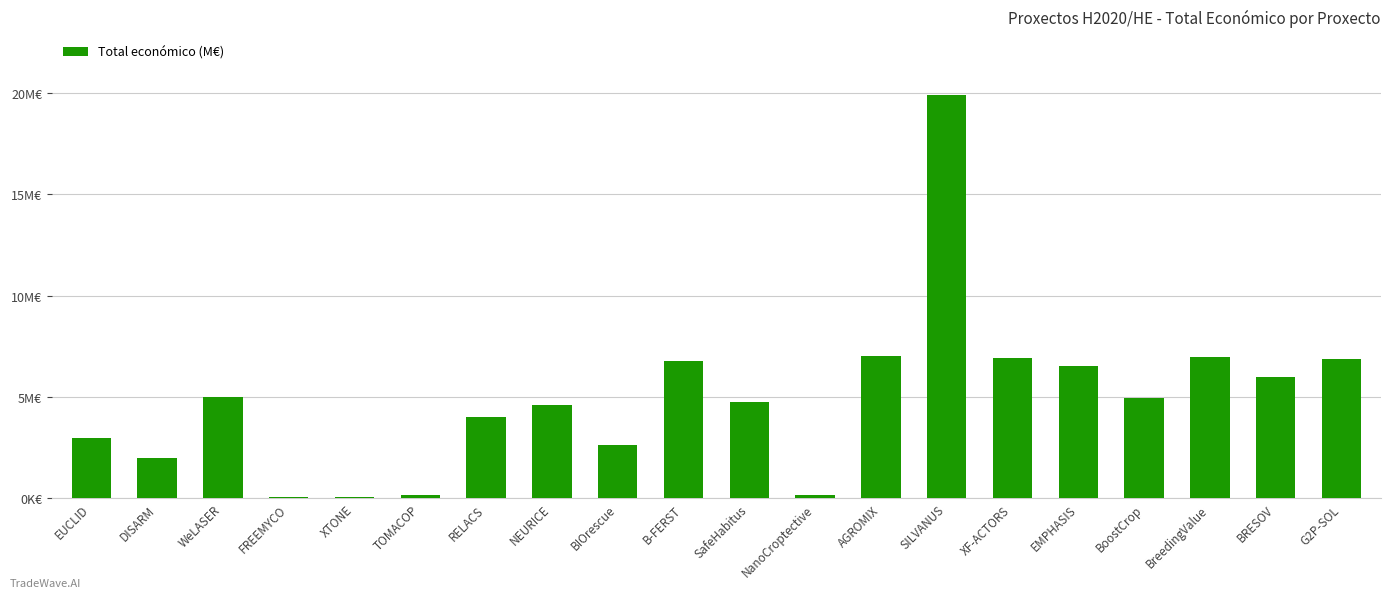

Where is the data nearest to the value 9976095?

AGROMIX